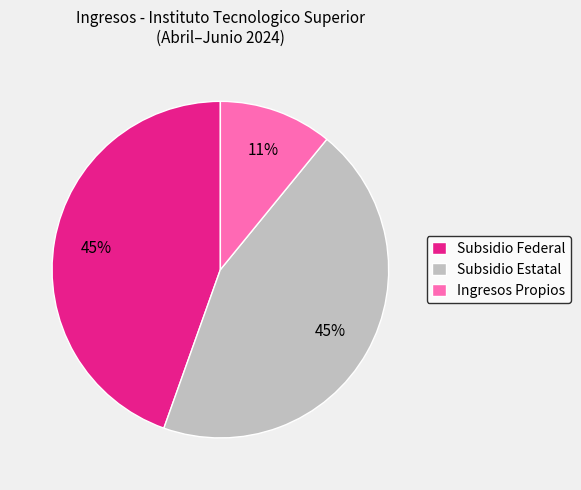

Is Ingresos Propios the majority of the pie?

No